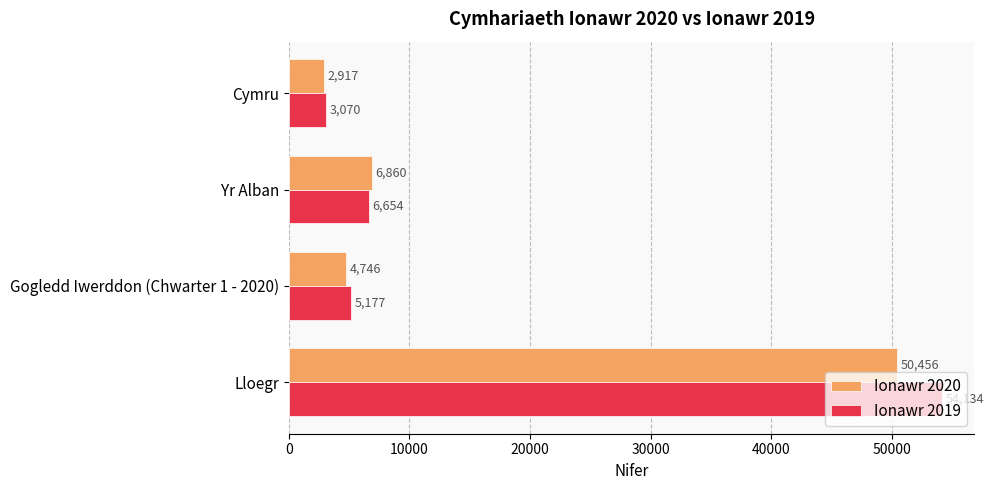

How many data points does each series have?

4